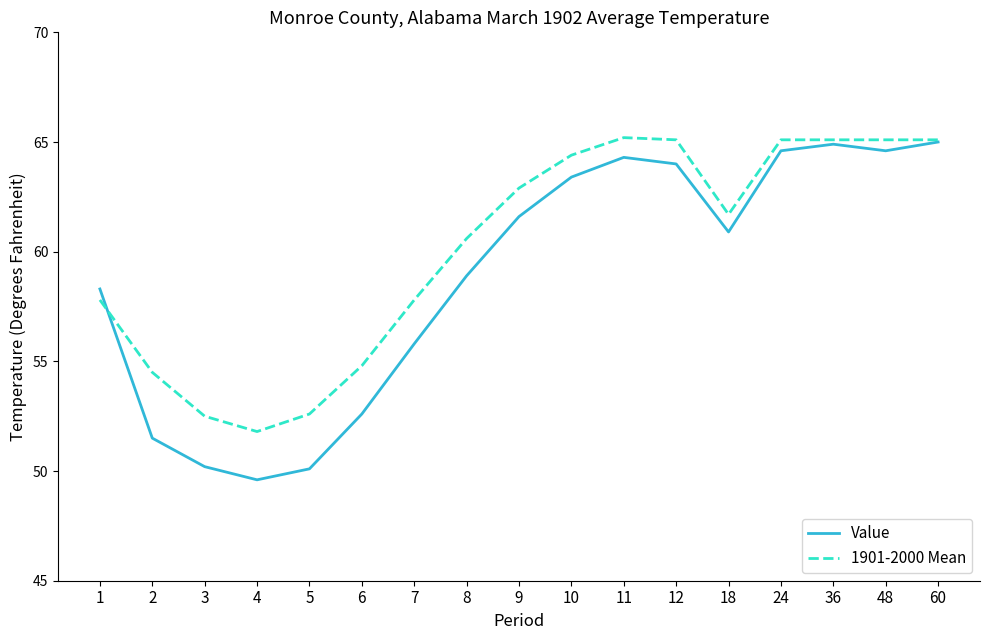

True or false: 1901-2000 Mean and Value intersect in this chart.

True